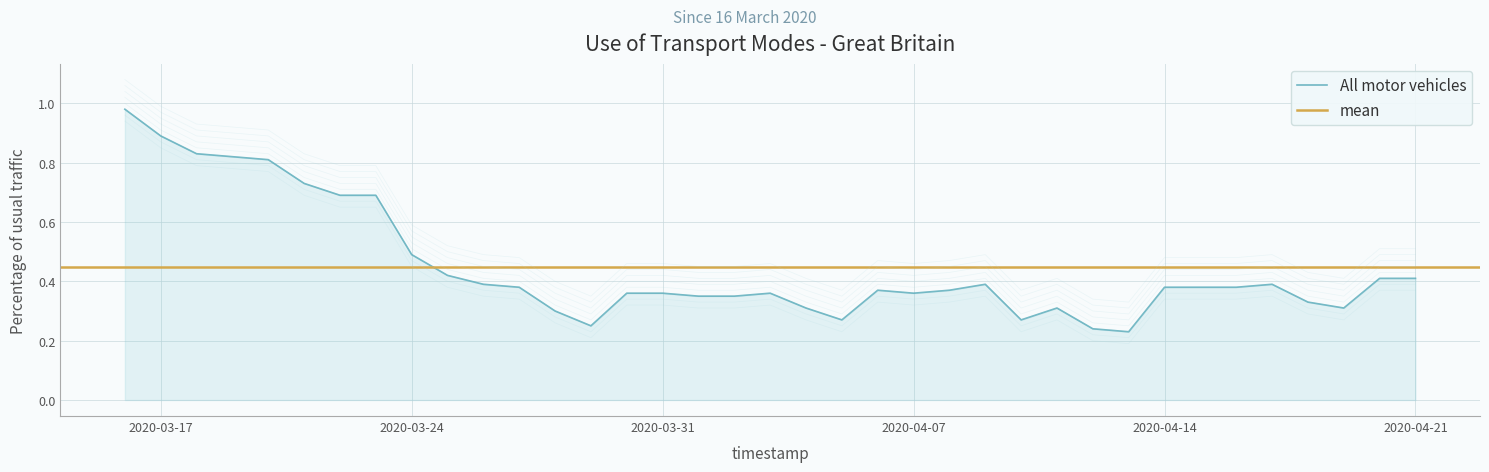

What position from the left is 2020-03-28?

13